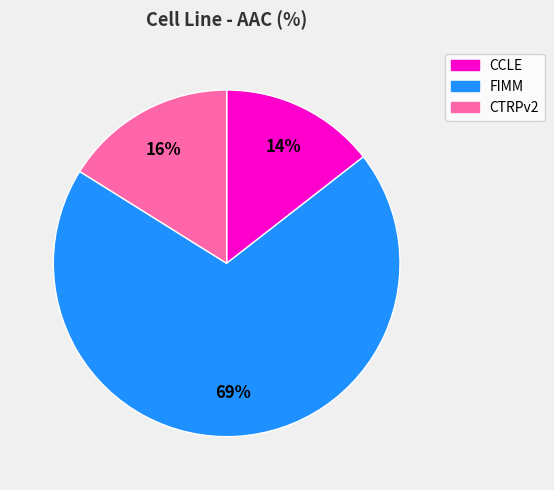

Do CTRPv2 and FIMM together represent more than half of the pie?

Yes